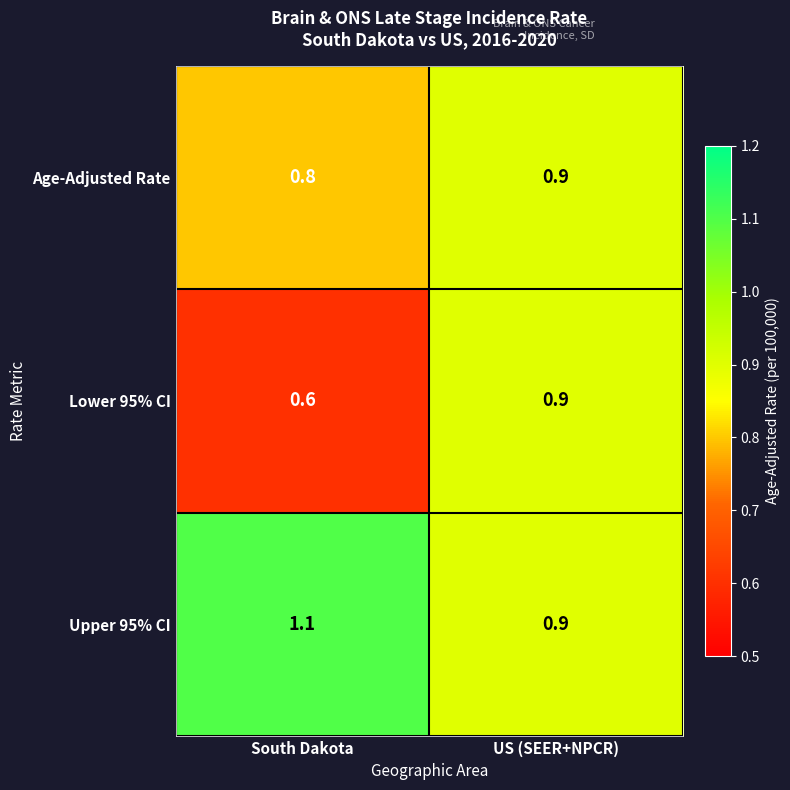

What is the difference between the maximum and minimum values in the Lower 95% CI series?

0.3